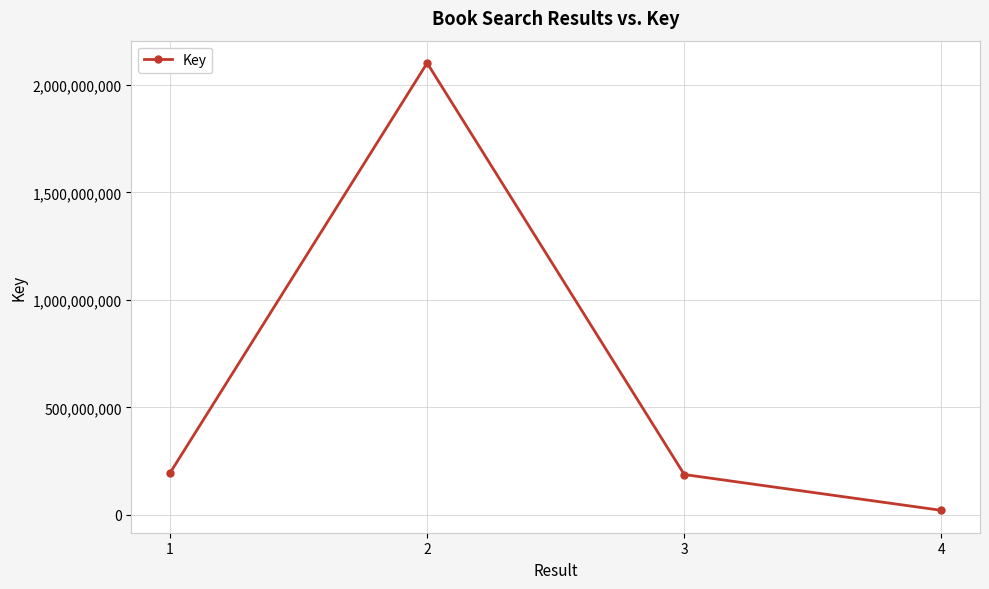

True or false: the data shows 260495257 at 3.

False